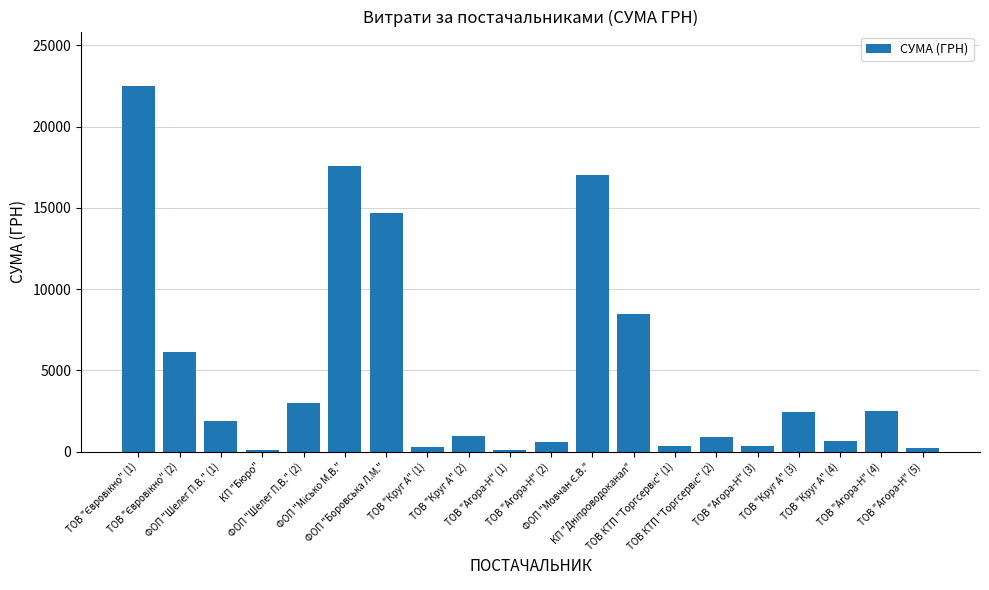

What is the sum of all values?

100676.0